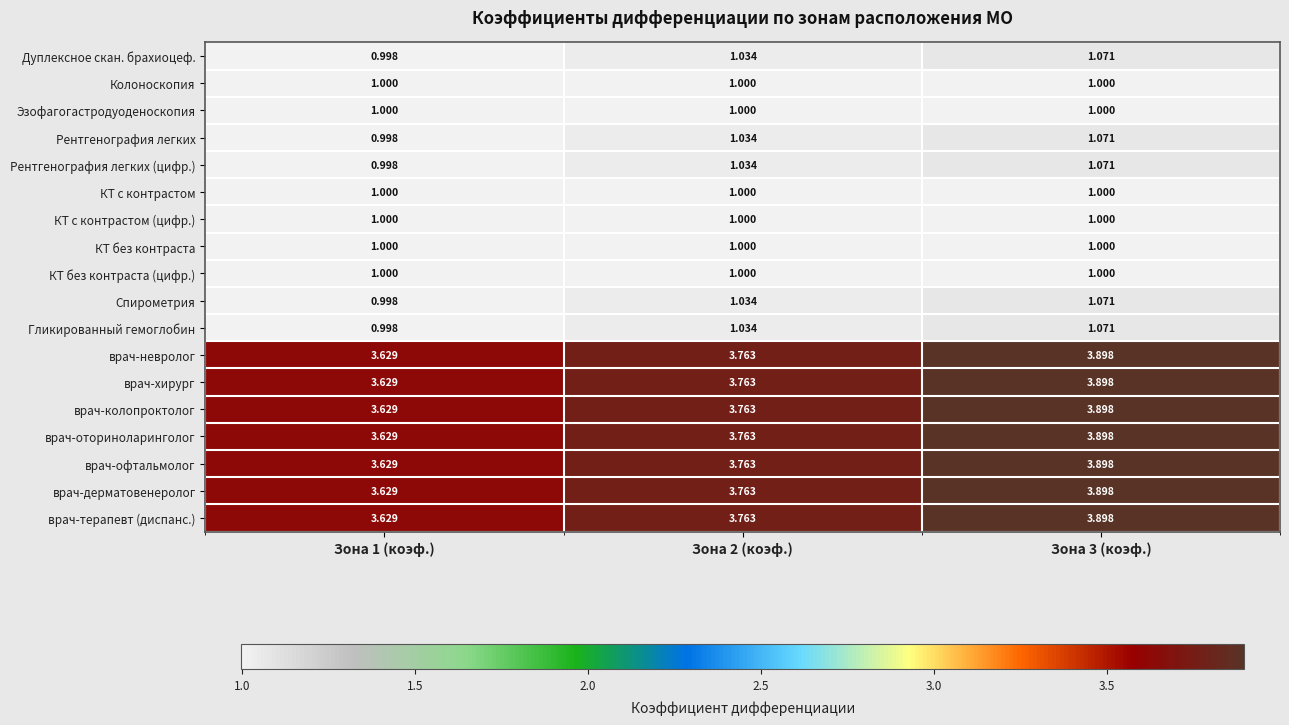

Is the value of врач-хирург at Зона 1 (коэф.) greater than the value of Эзофагогастродуоденоскопия at Зона 3 (коэф.)?

Yes